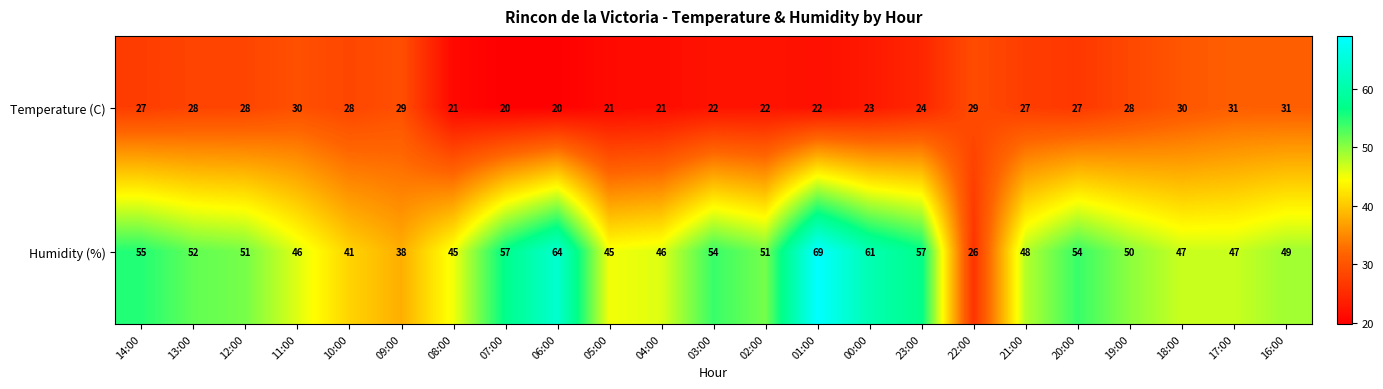

Between 09:00 and 21:00, which series saw the biggest shift?

Humidity (%)